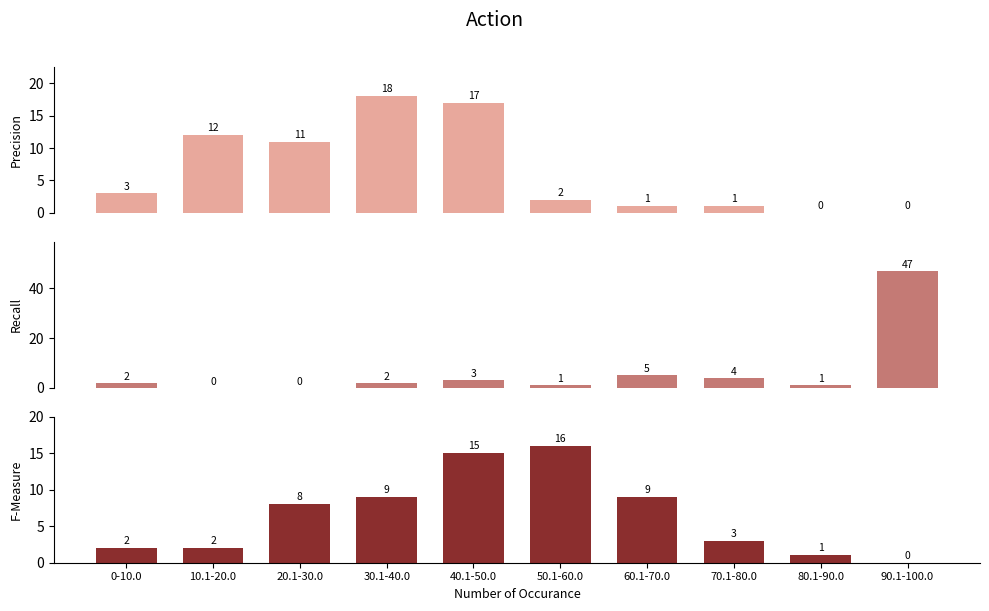

Where is ATLANTIC nearest to the value 9?

20.1-30.0